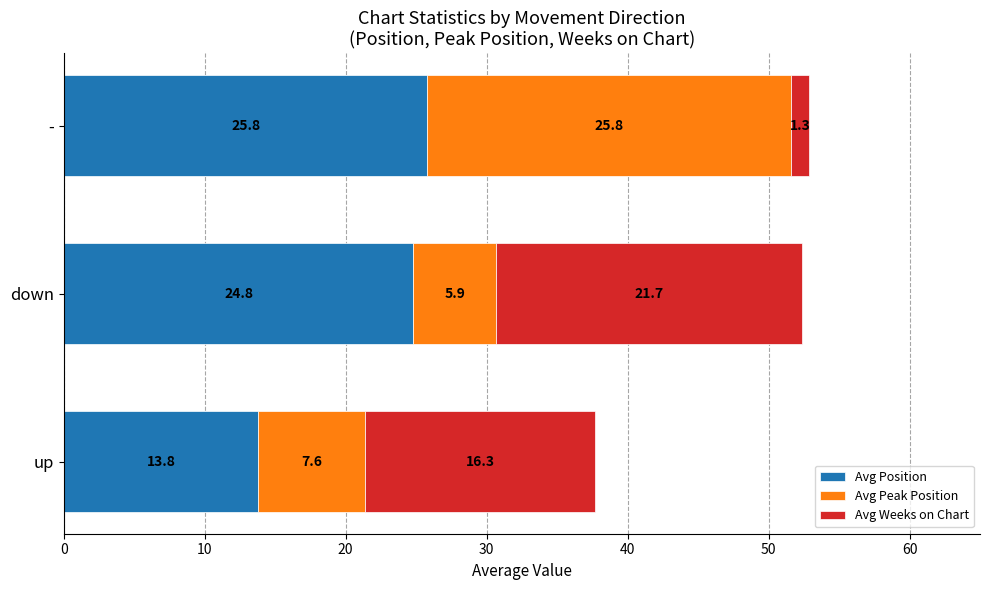

What is the maximum value for Avg Position?

25.8